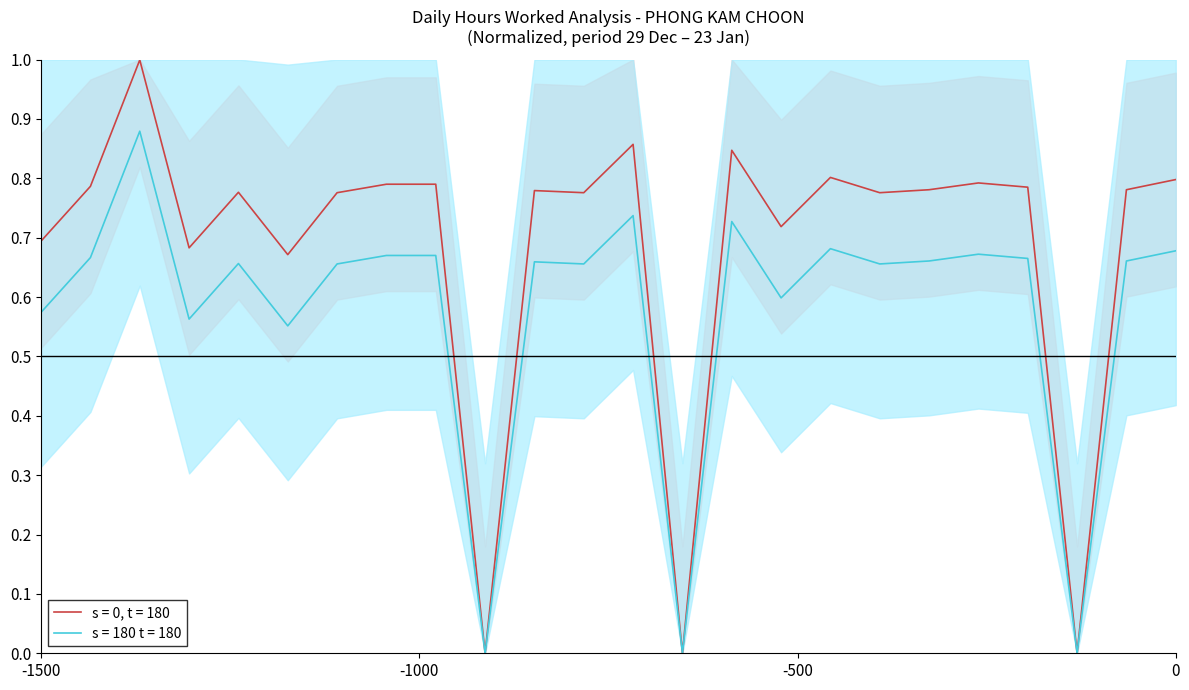

What is the maximum value for hours_worked?

1.0